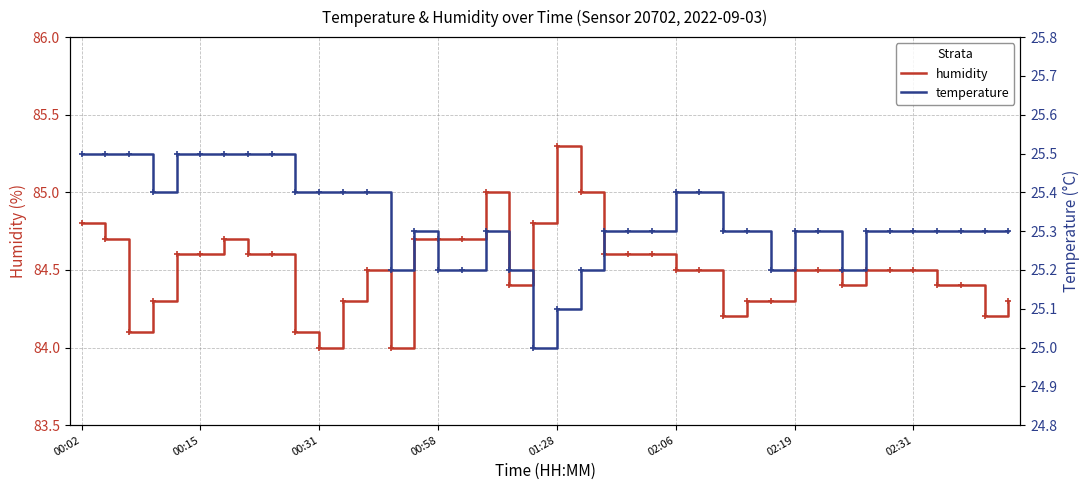

What is the maximum value for humidity?

85.3